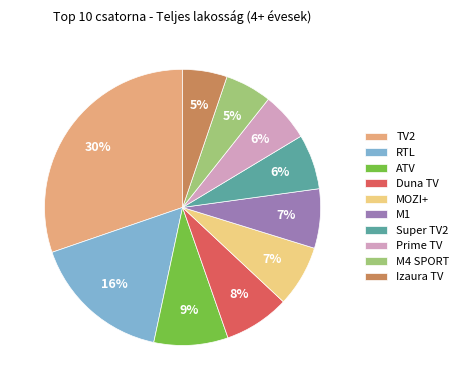

Is it true that MOZI+ is 7% of the pie?

True